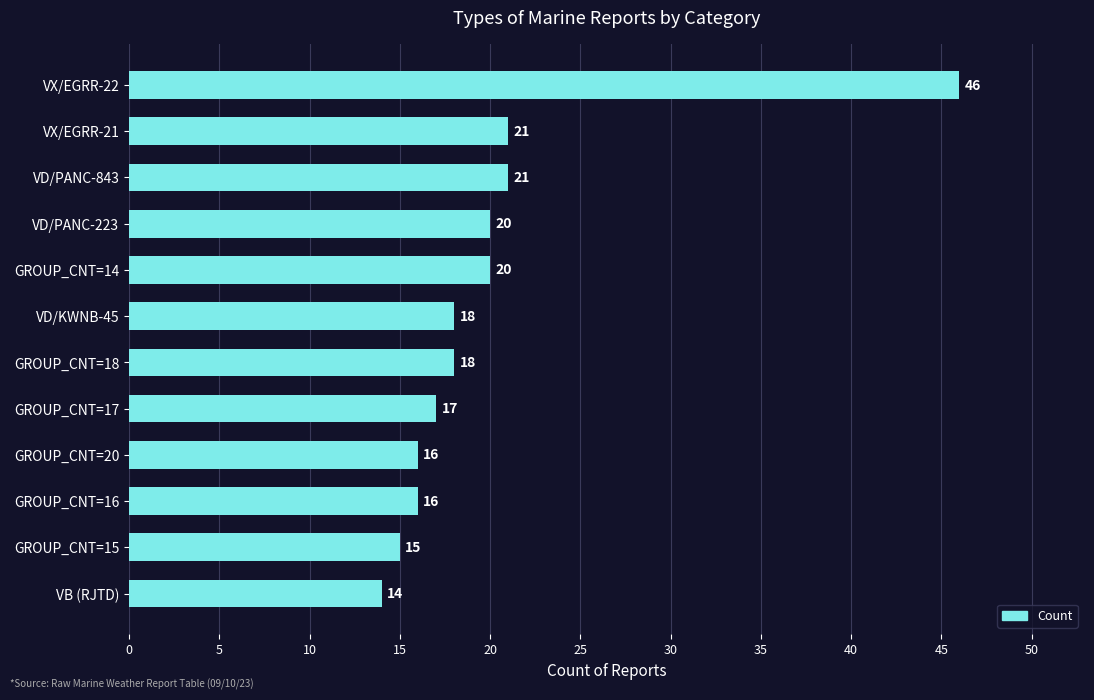

Reading top to bottom, what are all the values shown in this chart?

VX/EGRR-22=46	VX/EGRR-21=21	VD/PANC-843=21	VD/PANC-223=20	GROUP_CNT=14=20	VD/KWNB-45=18	GROUP_CNT=18=18	GROUP_CNT=17=17	GROUP_CNT=20=16	GROUP_CNT=16=16	GROUP_CNT=15=15	VB (RJTD)=14